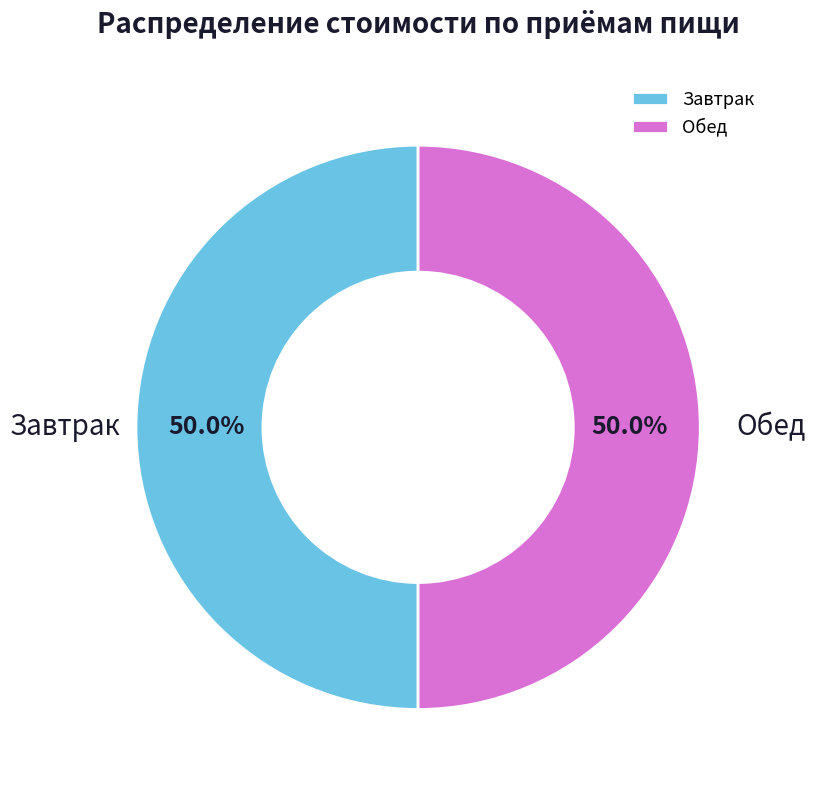

What is the ratio of the value at Обед to the value at Завтрак?

1.0